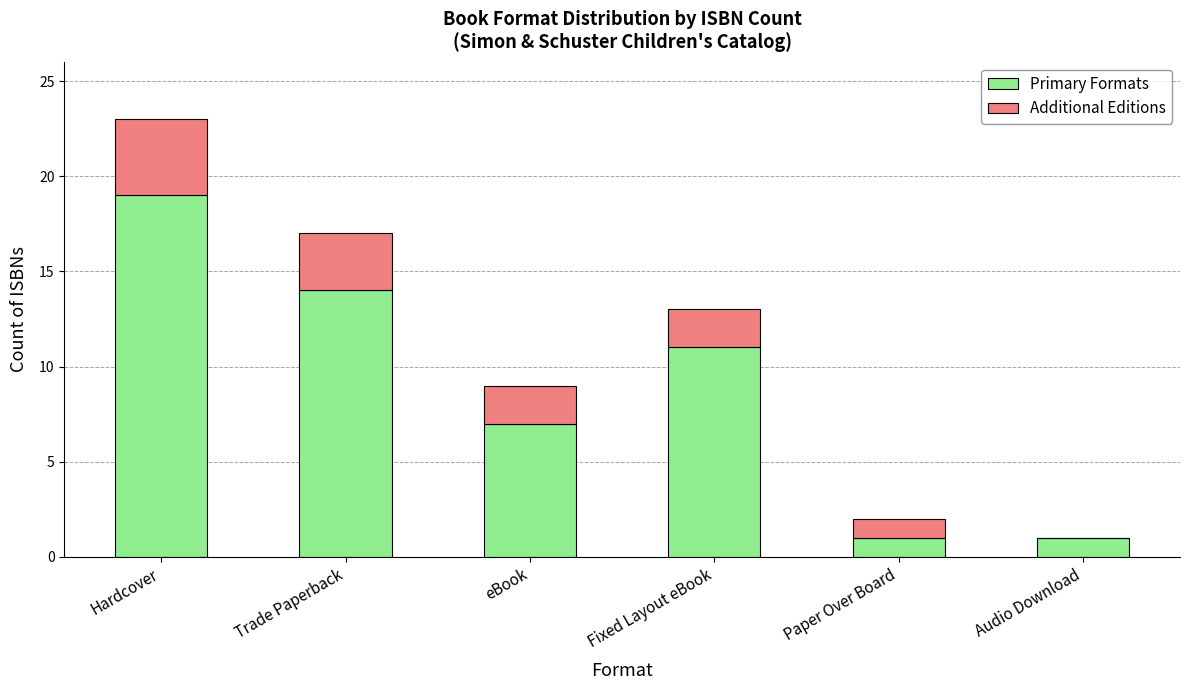

What value does the Primary Formats series have at Fixed Layout eBook, to the nearest 10?

10